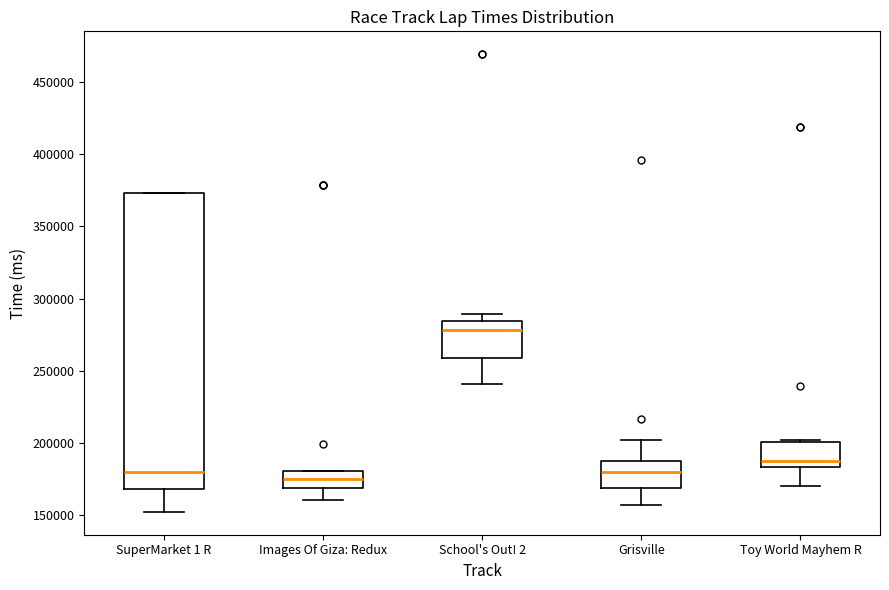

Which box's median line is the highest?

School's Out! 2